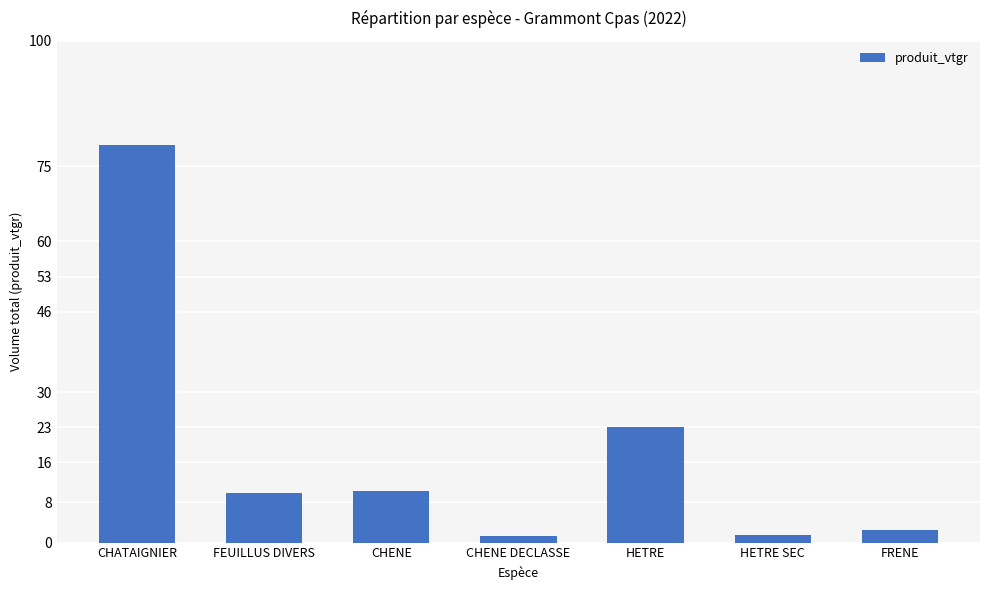

The value at CHENE is 10.3. True or false?

True